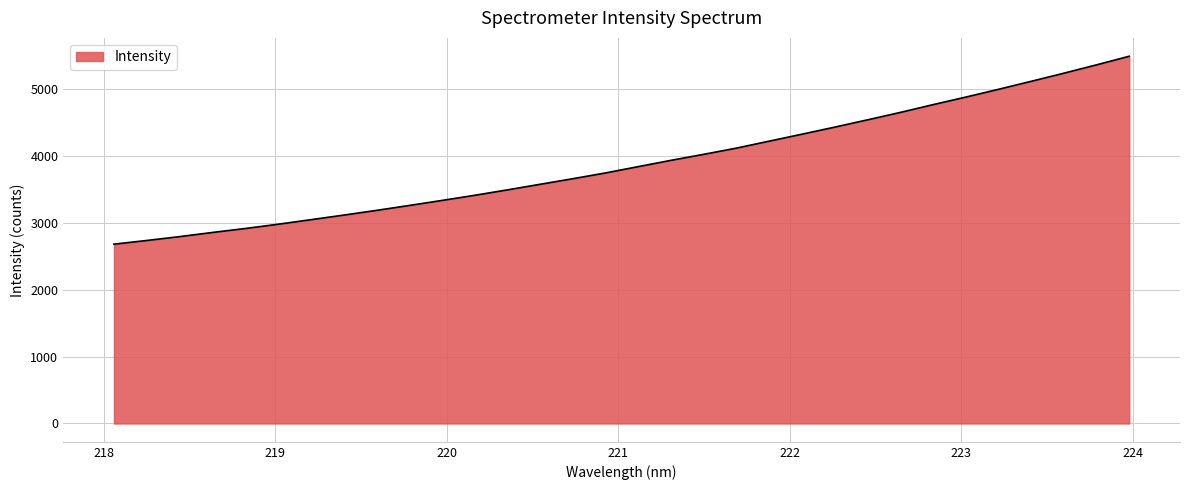

What is the difference between the maximum and minimum values?

2806.2